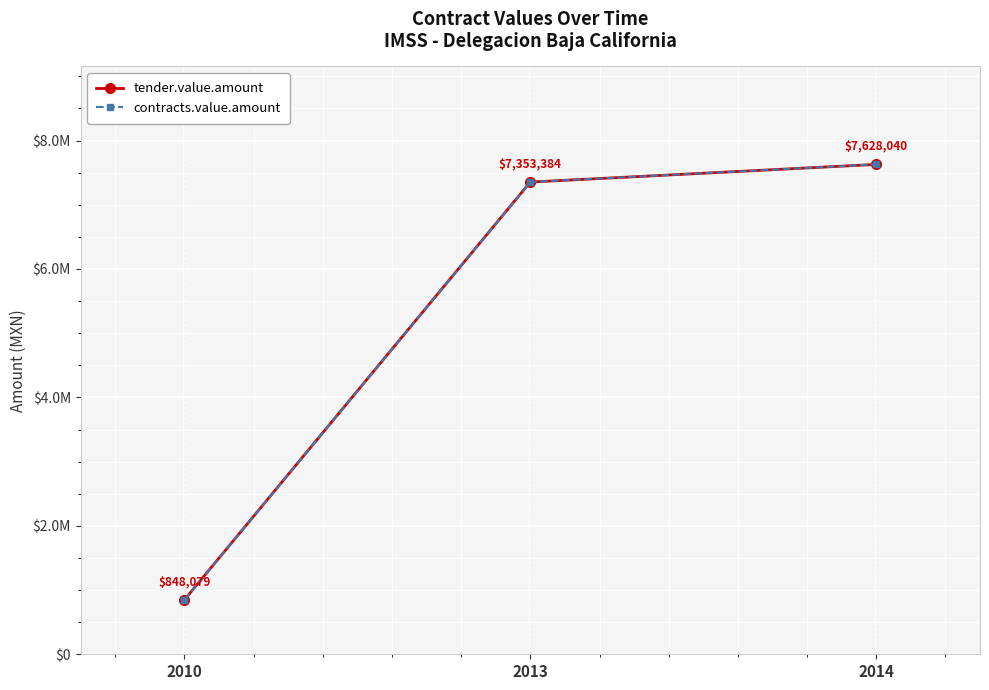

Does the chart have visible grid lines?

Yes